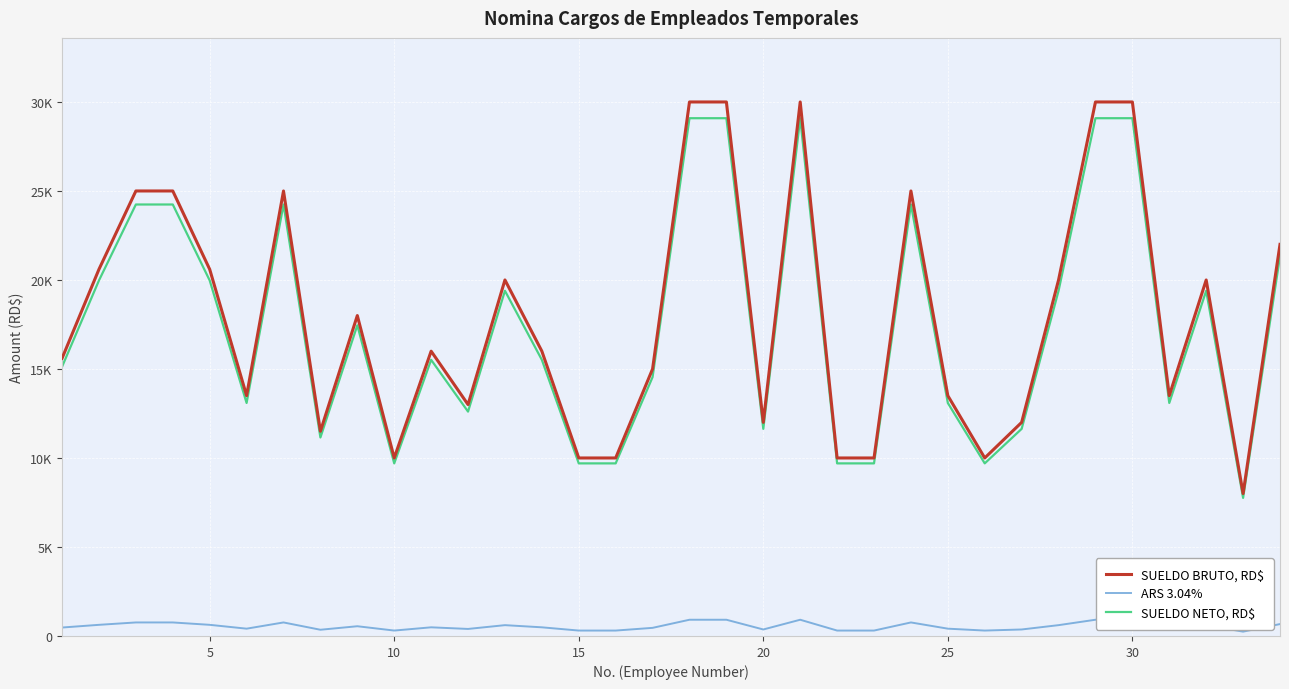

Reading left to right, what are all the values shown in this chart?

SUELDO BRUTO, RD$: 15600.0	20600.0	25000.0	25000.0	20600.0	13500.0	25000.0	11500.0	18000.0	10000.0	16000.0	13000.0	20000.0	16000.0	10000.0	10000.0	15000.0	30000.0	30000.0	12000.0	30000.0	10000.0	10000.0	25000.0	13500.0	10000.0	12000.0	20000.0	30000.0	30000.0	13500.0	20000.0	8000.0	22000.0
ARS 3.04%: 474.2	626.2	760.0	760.0	626.2	410.4	760.0	349.6	547.2	304.0	486.4	395.2	608.0	486.4	304.0	304.0	456.0	912.0	912.0	364.8	912.0	304.0	304.0	760.0	410.4	304.0	364.8	608.0	912.0	912.0	410.4	608.0	243.2	668.8
SUELDO NETO, RD$: 15125.8	19973.8	24240.0	24240.0	19973.8	13089.6	24240.0	11150.4	17452.8	9696.0	15513.6	12604.8	19392.0	15513.6	9696.0	9696.0	14544.0	29088.0	29088.0	11635.2	29088.0	9696.0	9696.0	24240.0	13089.6	9696.0	11635.2	19392.0	29088.0	29088.0	13089.6	19392.0	7756.8	21331.2